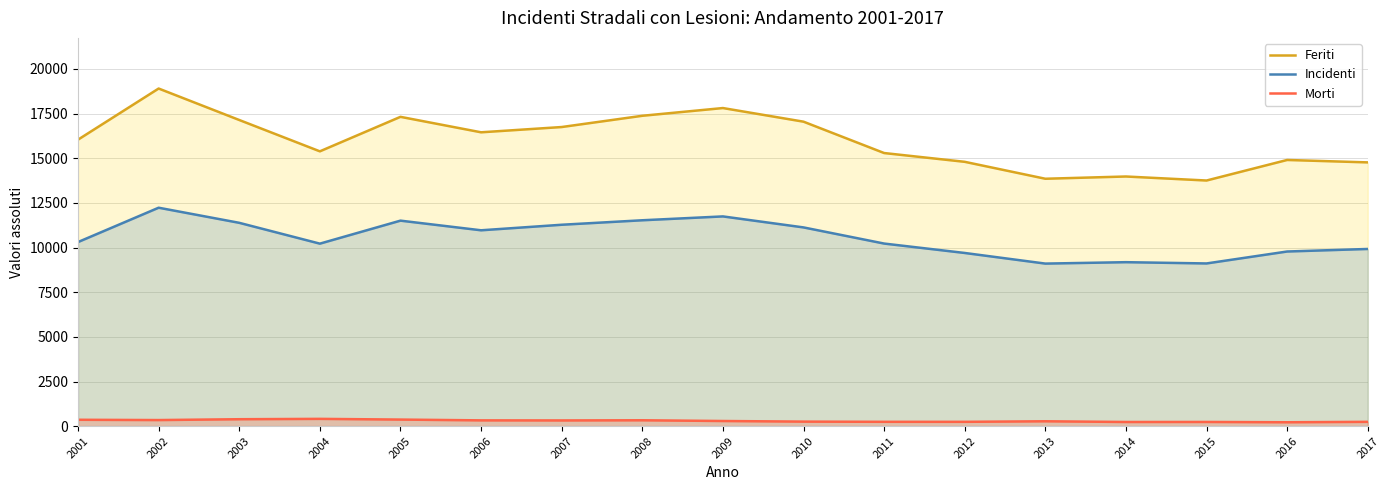

True or false: Incidenti and Morti intersect in this chart.

False